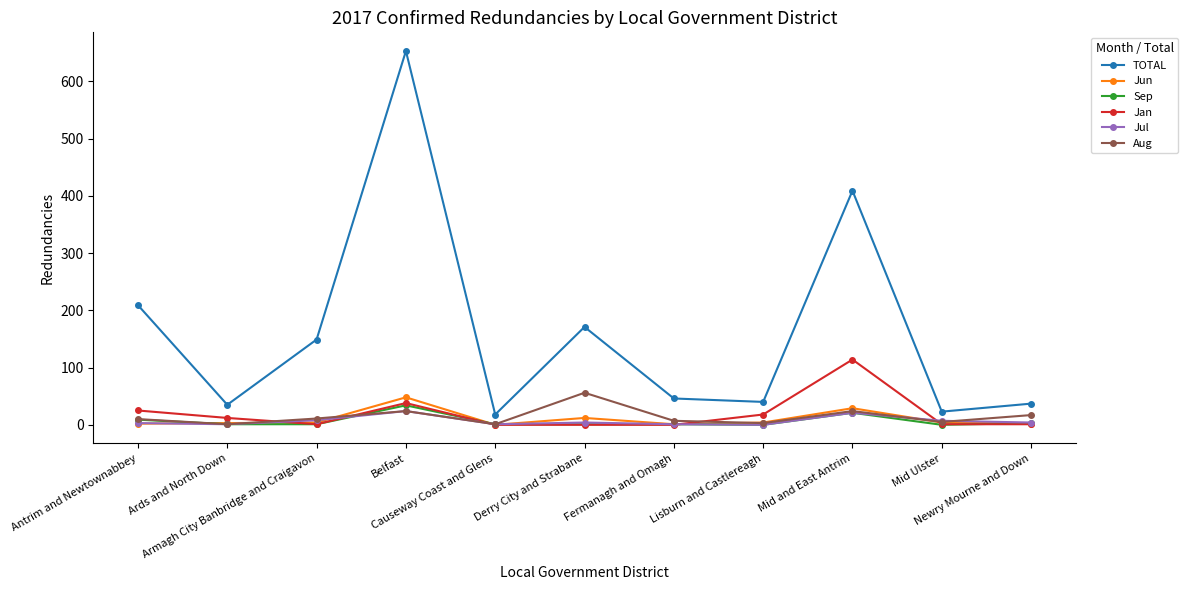

Where does the Jan series first go above 1?

Antrim and Newtownabbey